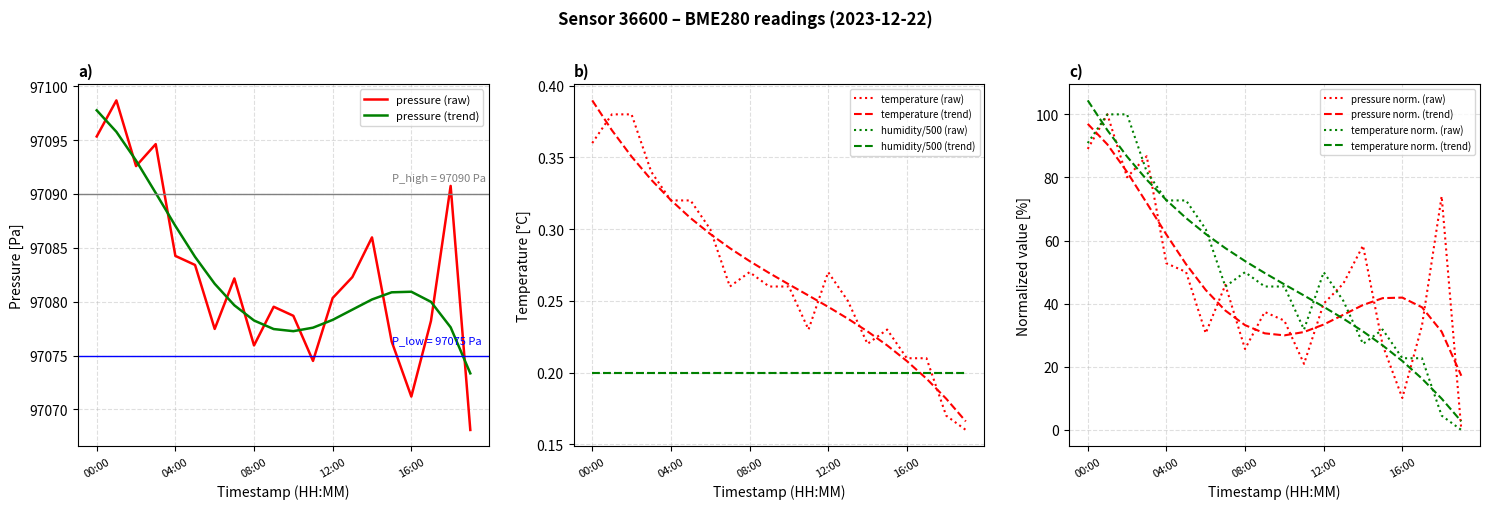

Where is the first local minimum for pressure?

02:00